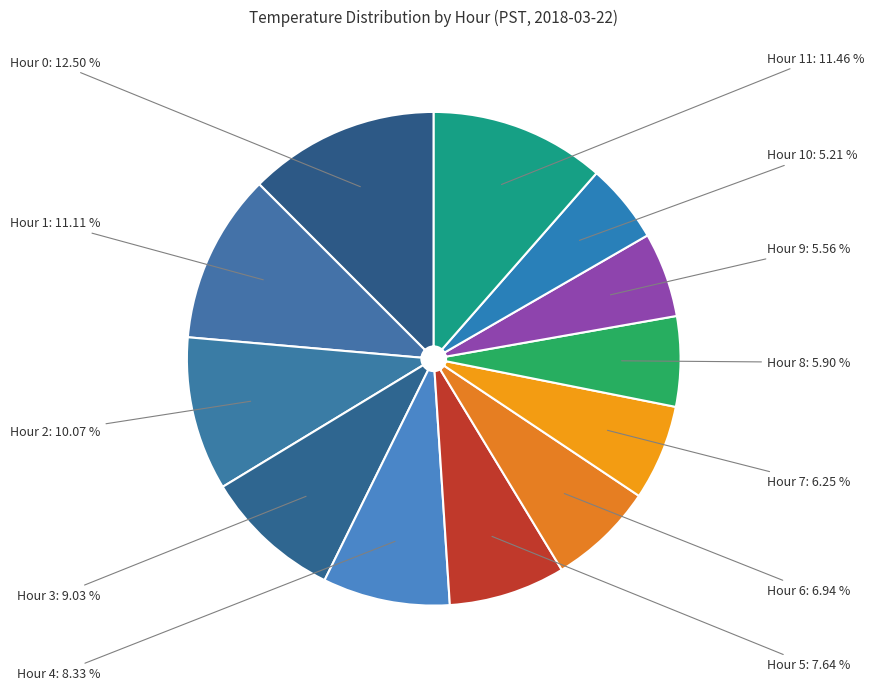

To the nearest percent, what percentage of the pie is Hour 2?

10%